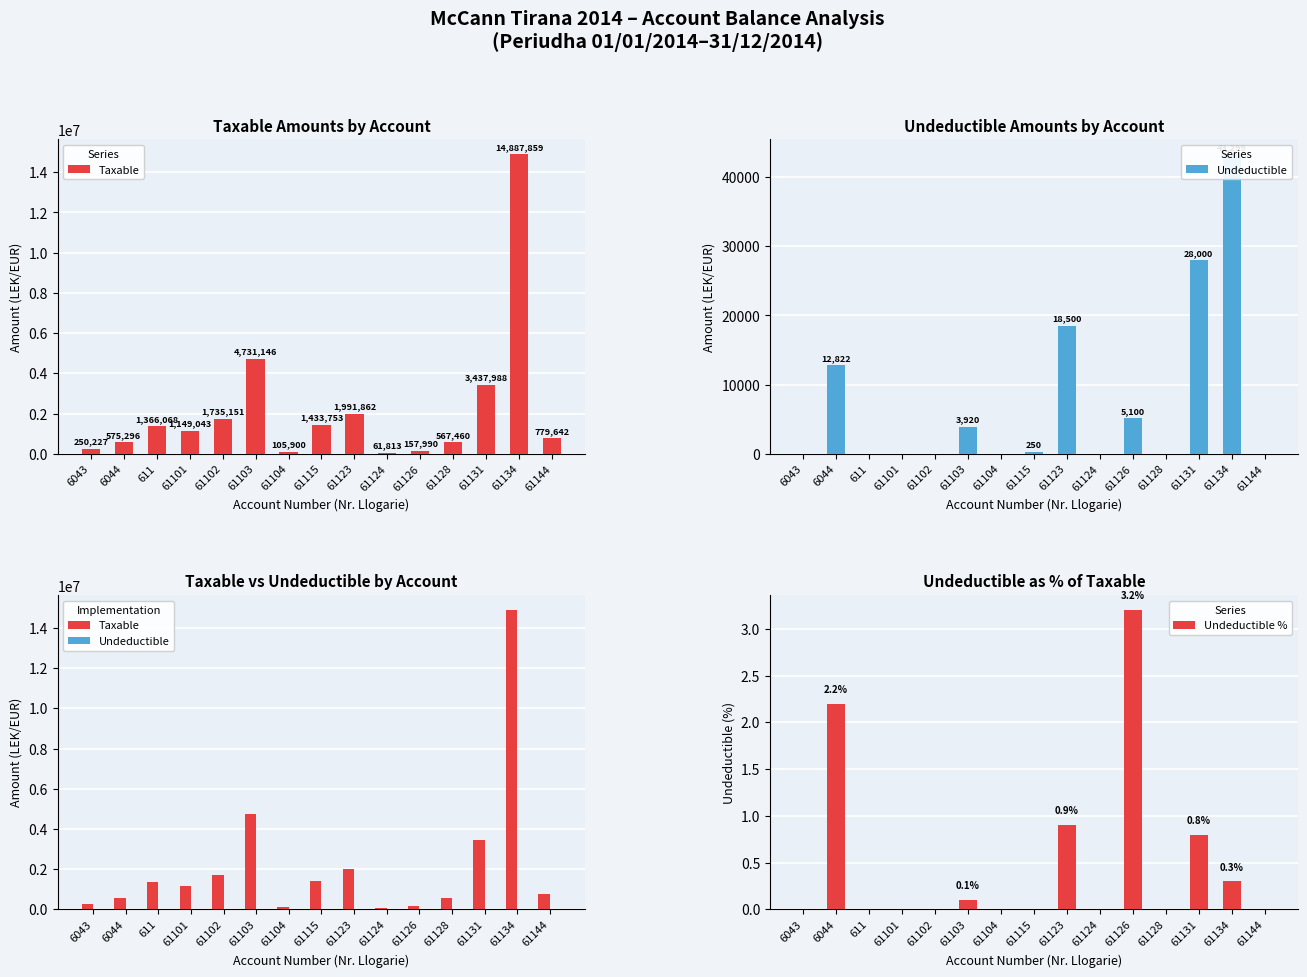

What is the average value of the Taxable series?

2215413.6